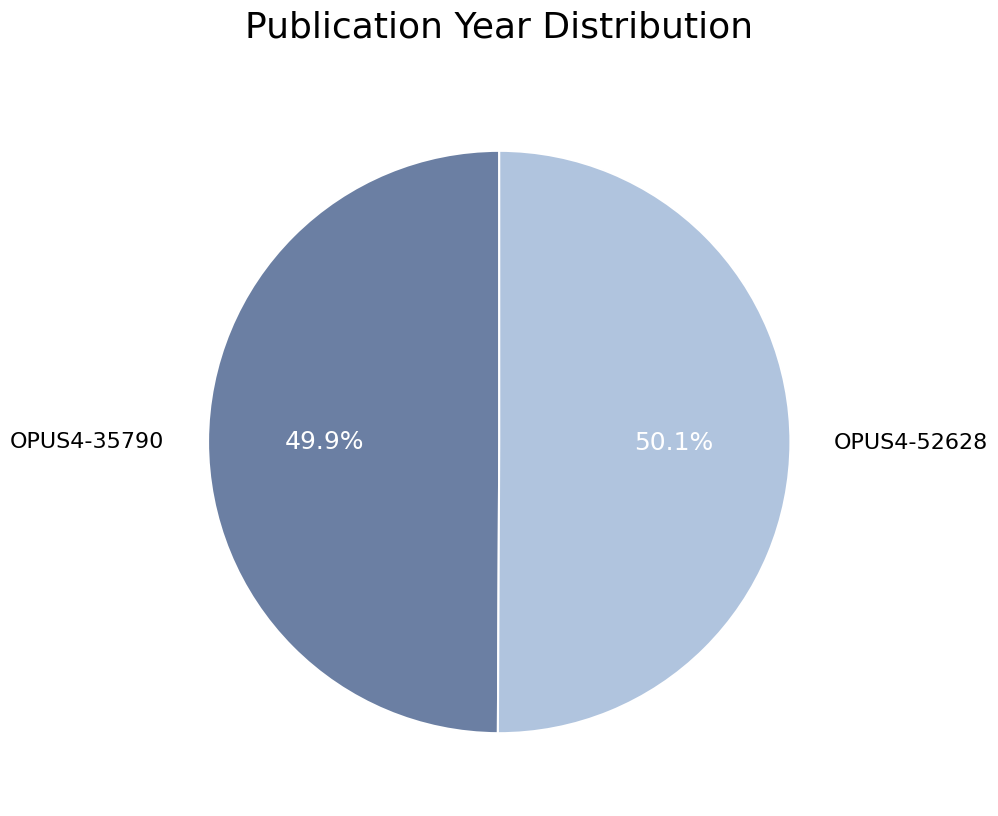

To the nearest percent, what percentage of the pie is OPUS4-35790?

50%